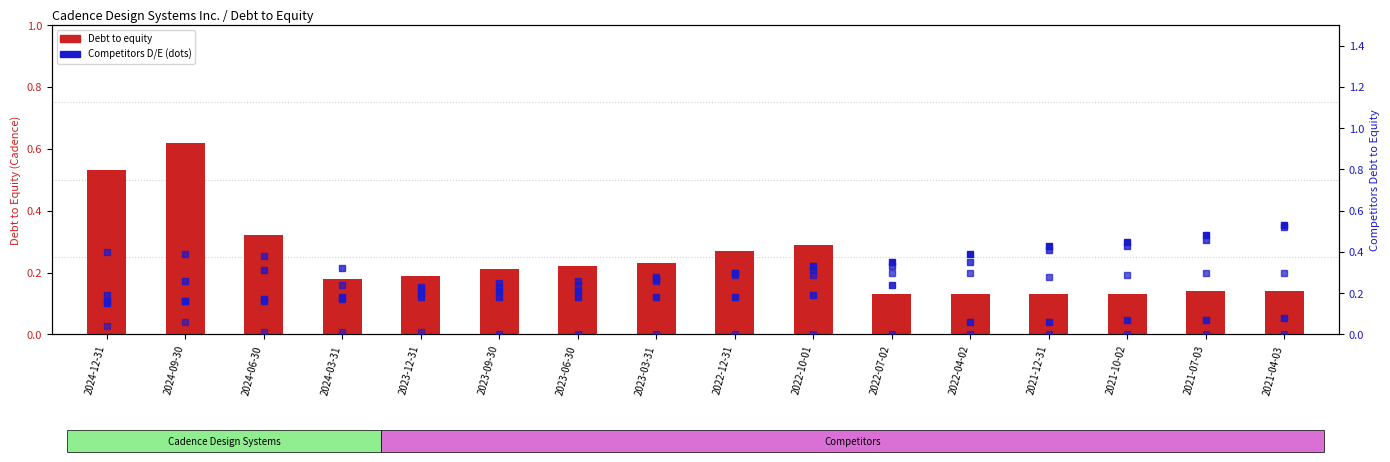

Which category has the lowest value across all series?

2023-09-30